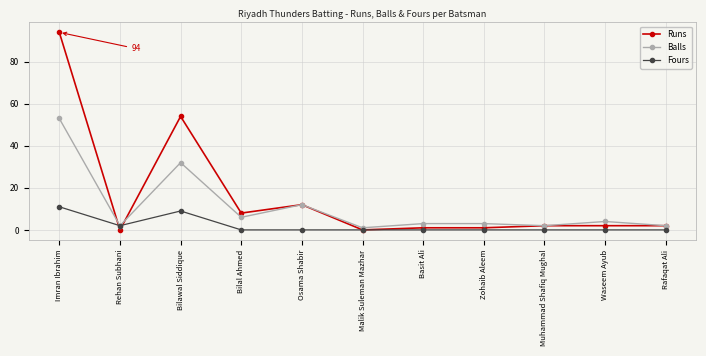

What is the value of the Runs point at the 1st from the left?

94